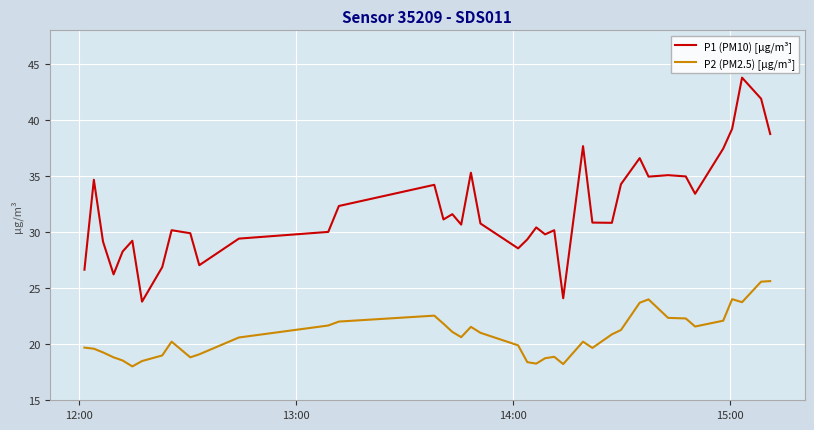

Does the chart have visible grid lines?

Yes